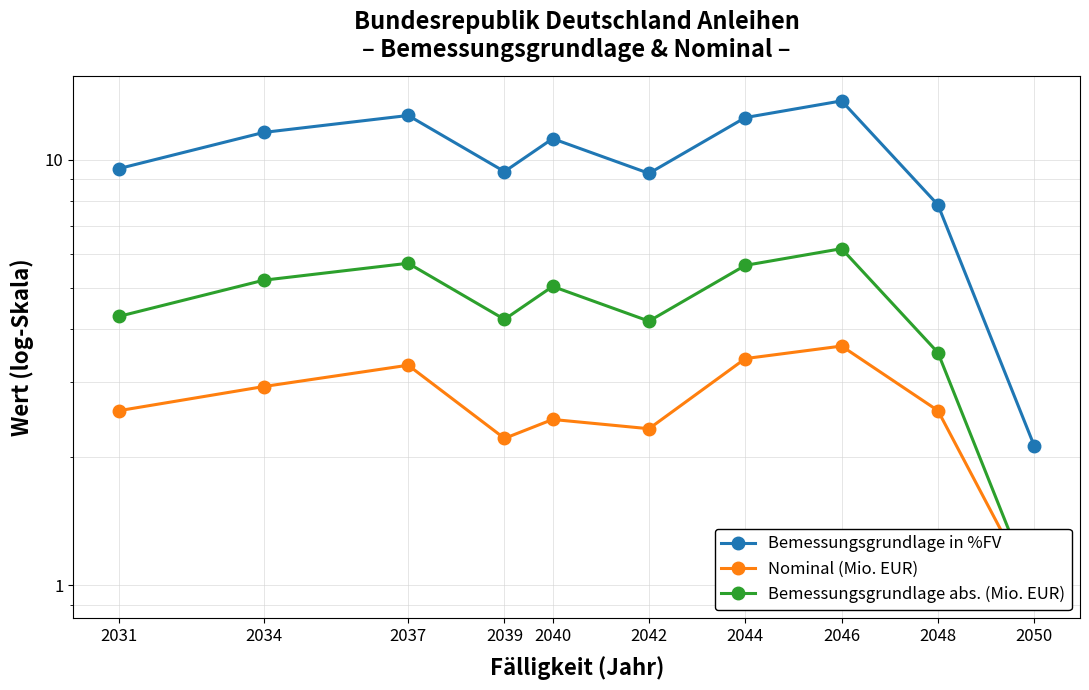

What is the minimum value shown in the chart?

1.0